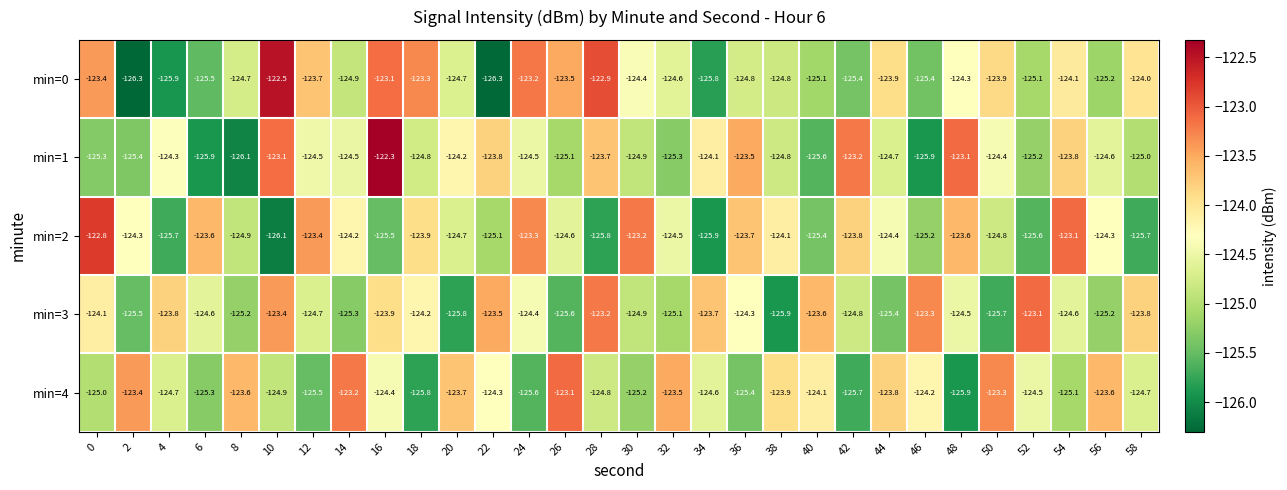

Rank the series at 24 from highest to lowest value.

min=0, min=2, min=3, min=1, min=4